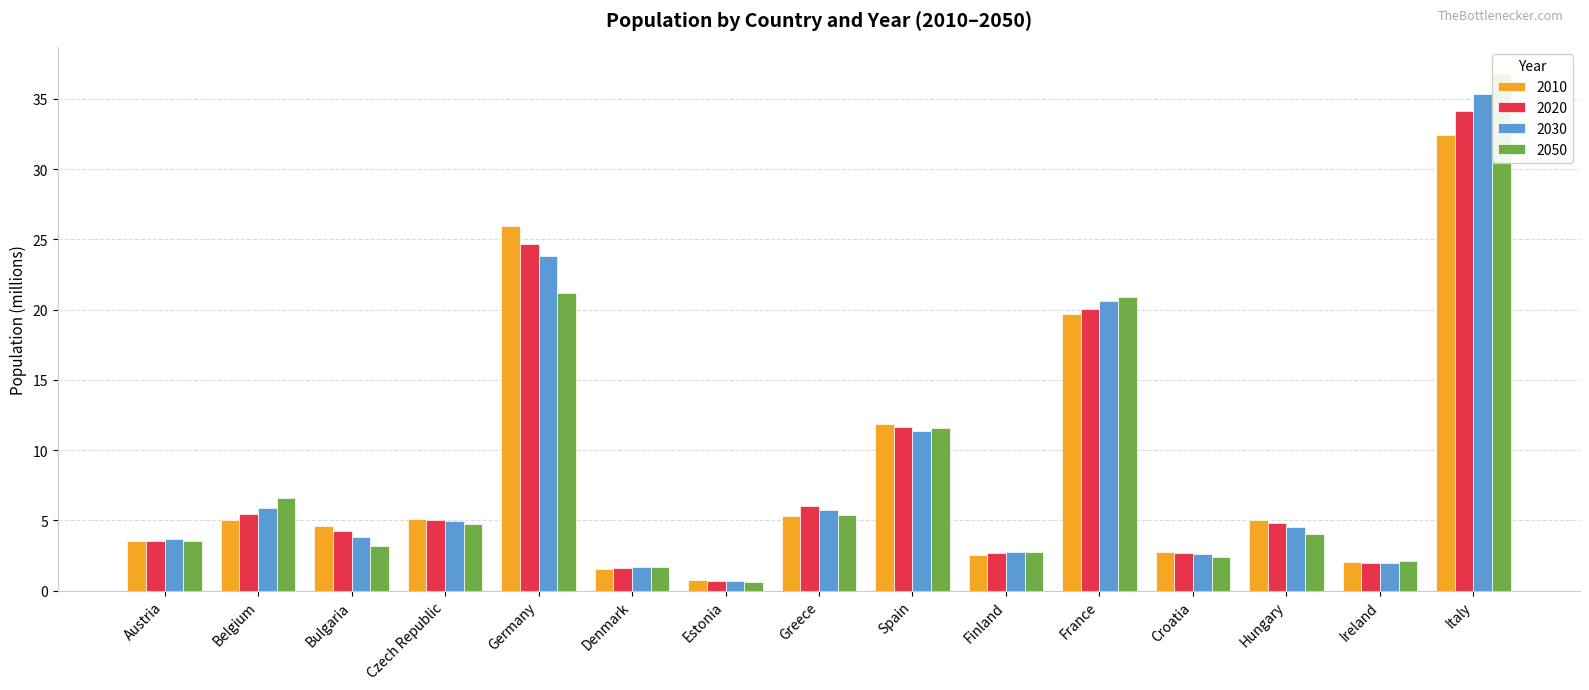

Which series has the largest total across all categories?

2030